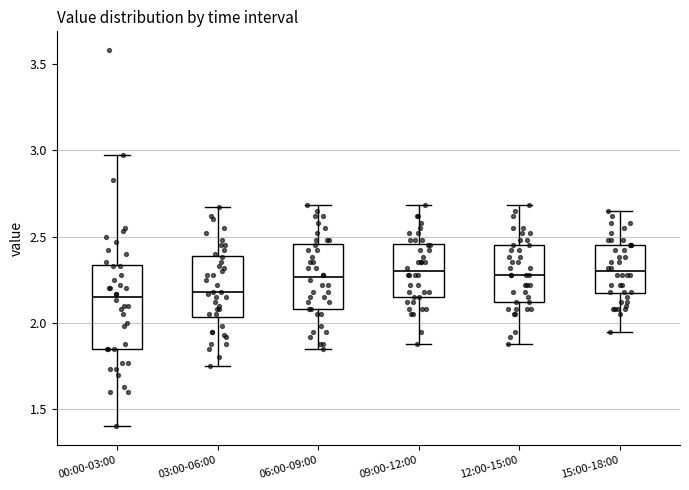

Reading left to right, read every box against the y-axis: the position of its median line, the range the box covers, and the ends of its whiskers. The values are not printed on the chart, so give them approximately, as read against the axis.

00:00-03:00: median 2.15, box 1.85 to 2.35, whiskers 1.40 to 2.95
03:00-06:00: median 2.20, box 2.05 to 2.40, whiskers 1.75 to 2.65
06:00-09:00: median 2.25, box 2.10 to 2.45, whiskers 1.85 to 2.70
09:00-12:00: median 2.30, box 2.15 to 2.45, whiskers 1.90 to 2.70
12:00-15:00: median 2.30, box 2.10 to 2.45, whiskers 1.90 to 2.70
15:00-18:00: median 2.30, box 2.15 to 2.45, whiskers 1.95 to 2.65